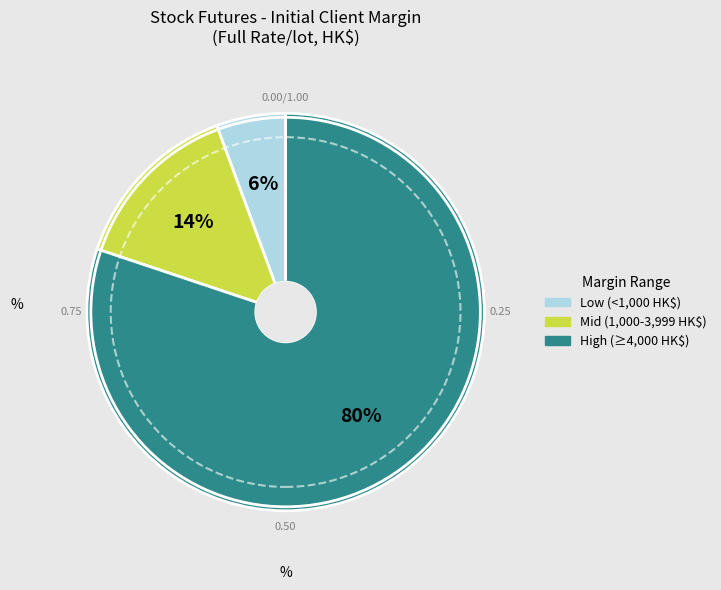

How many segments does this pie chart have?

3